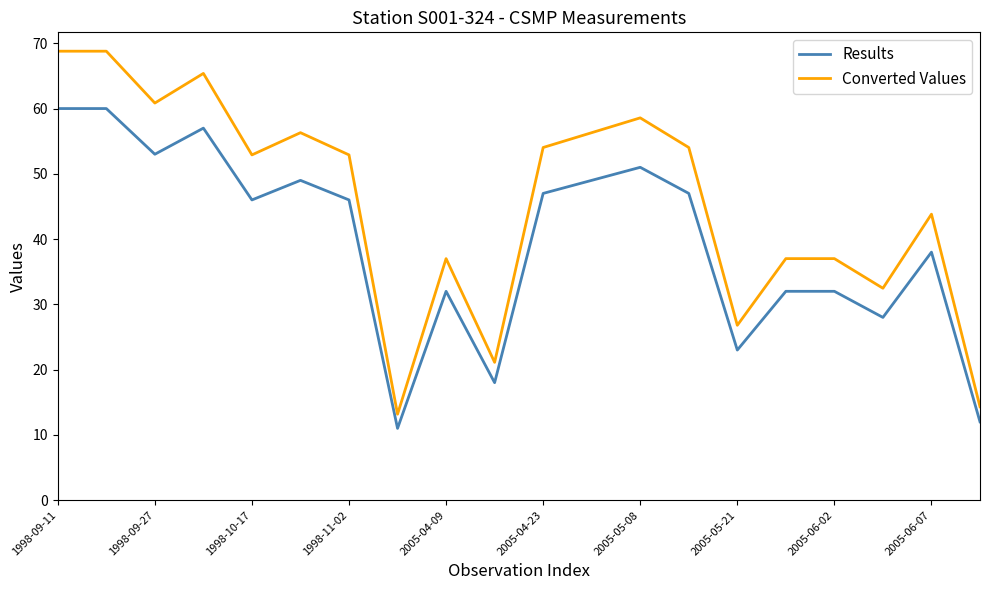

What is the lowest value of the Results series?

11.0